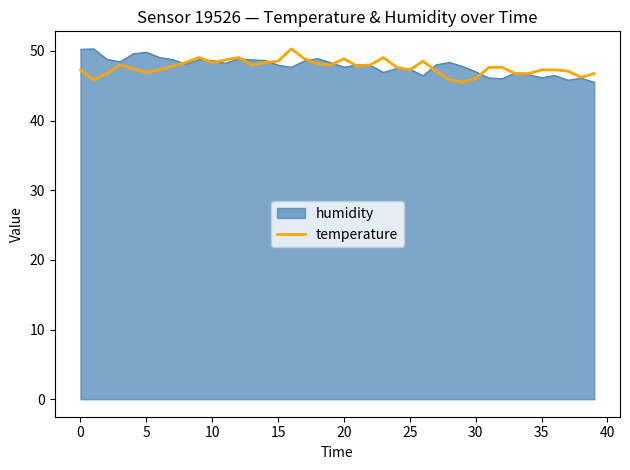

What is the maximum value shown in the chart?

50.3